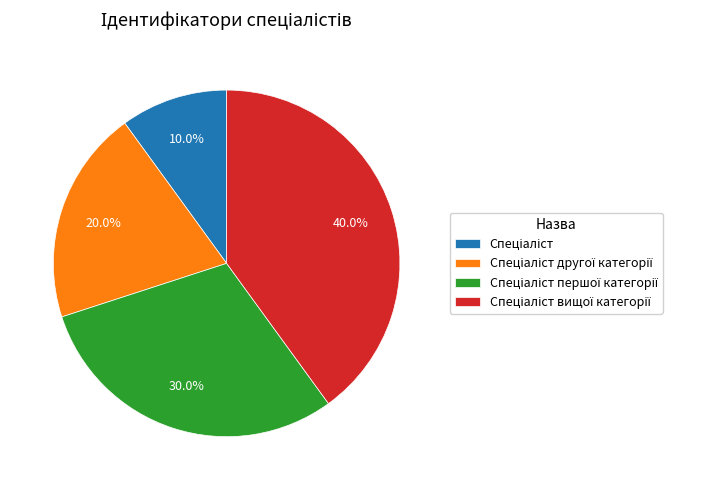

How many slices are in this pie chart?

4